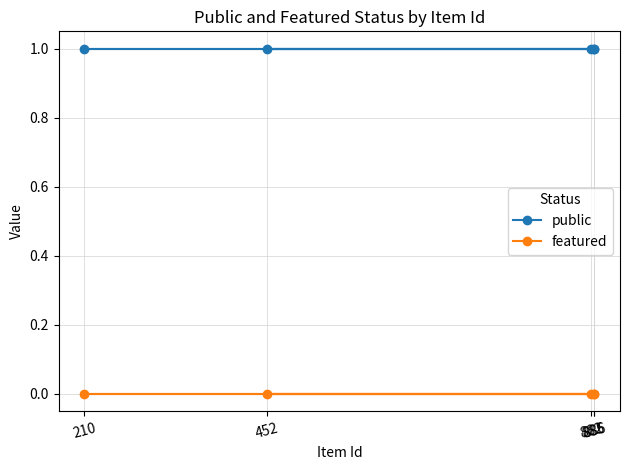

True or false: featured and public cross at least once.

False